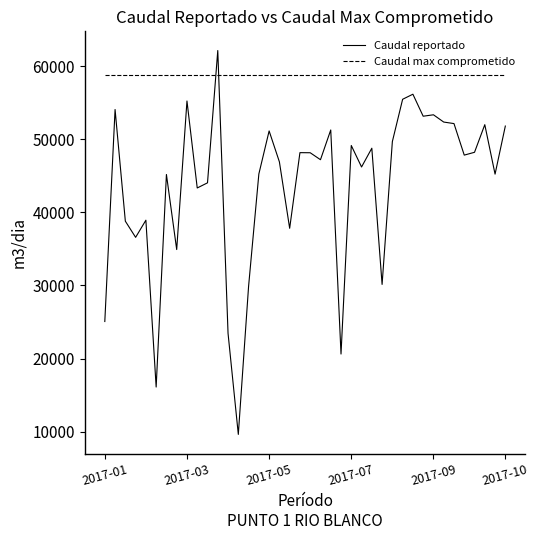

Which series has the widest spread of values?

Caudal reportado